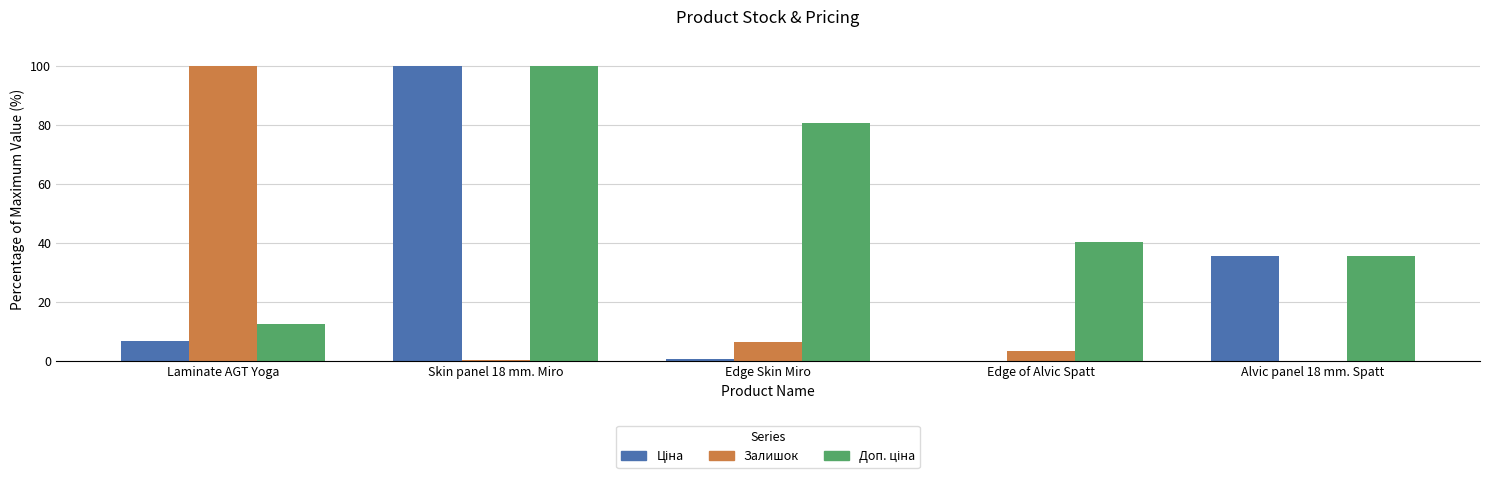

Where is Залишок nearest to the value 50?

Edge Skin Miro